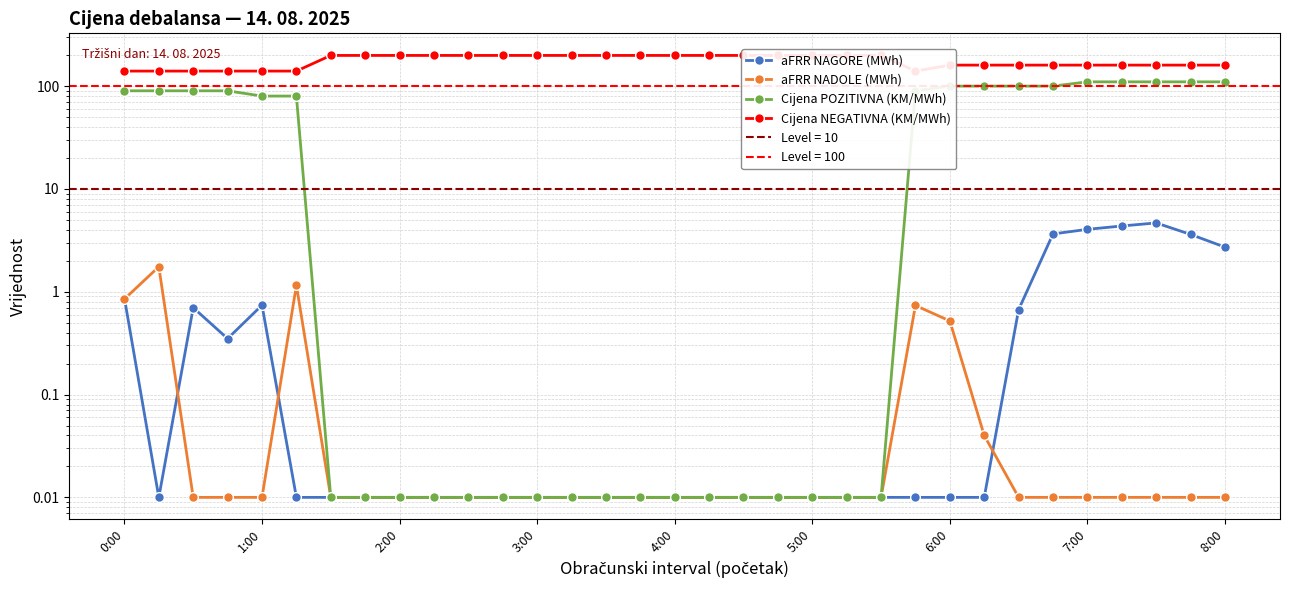

True or false: Cijena POZITIVNA (KM/MWh) and aFRR NAGORE (MWh) intersect in this chart.

False